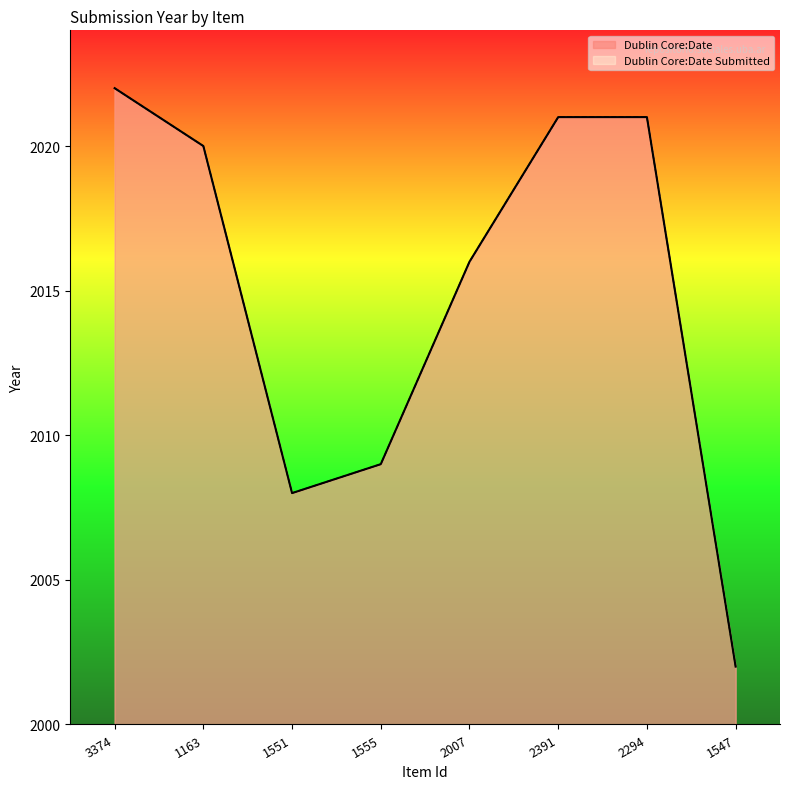

Where is the first local minimum for Dublin Core:Date Submitted?

1551